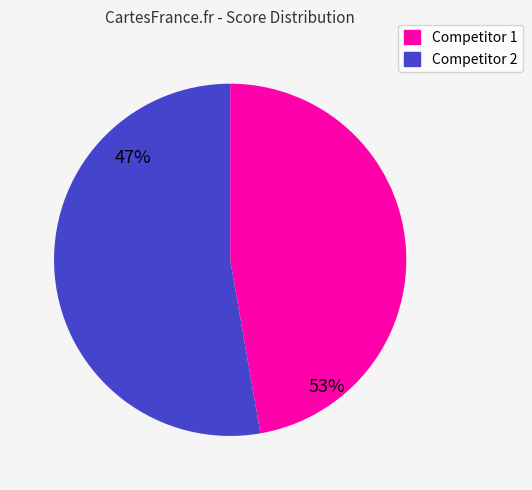

Is there a majority slice in this chart?

Yes